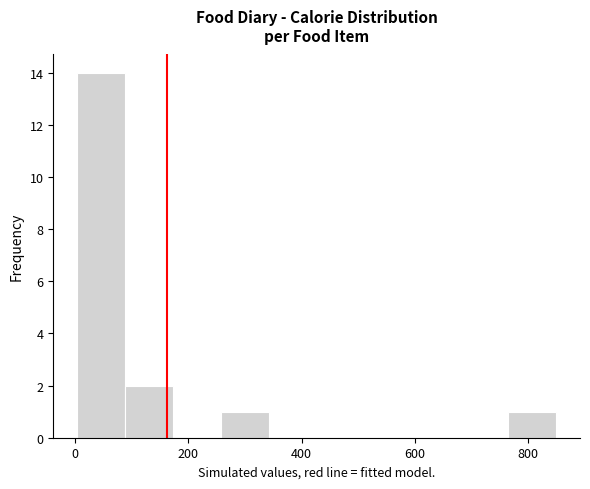

Over which range of the x-axis is the bar tallest?

0 to 80